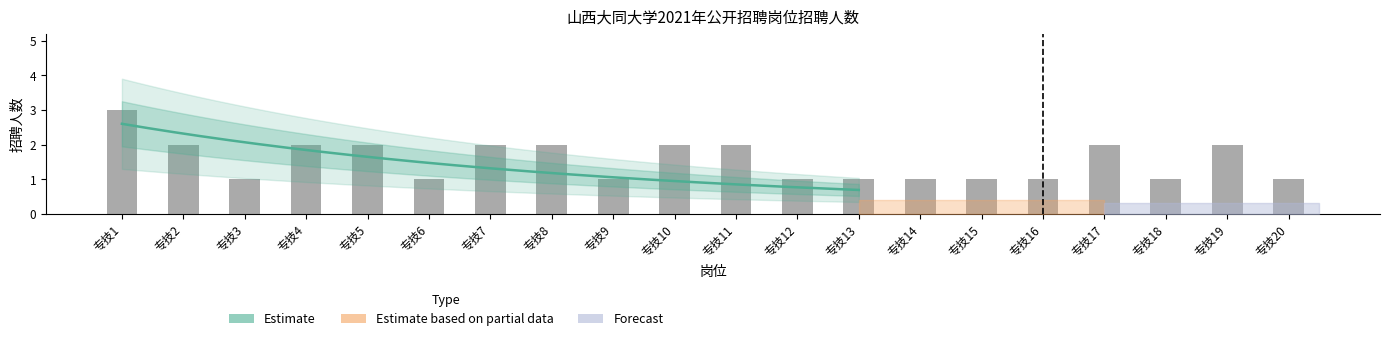

How many values are below 2?

10